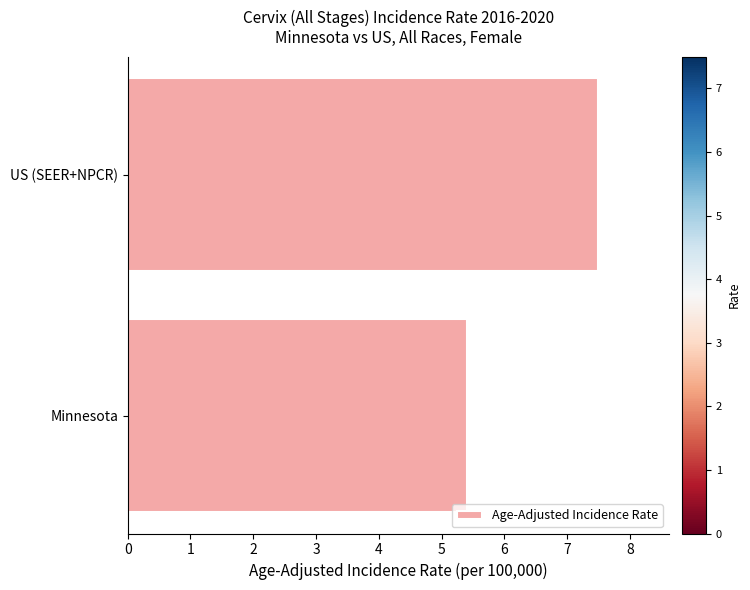

How many bars are there in total?

2